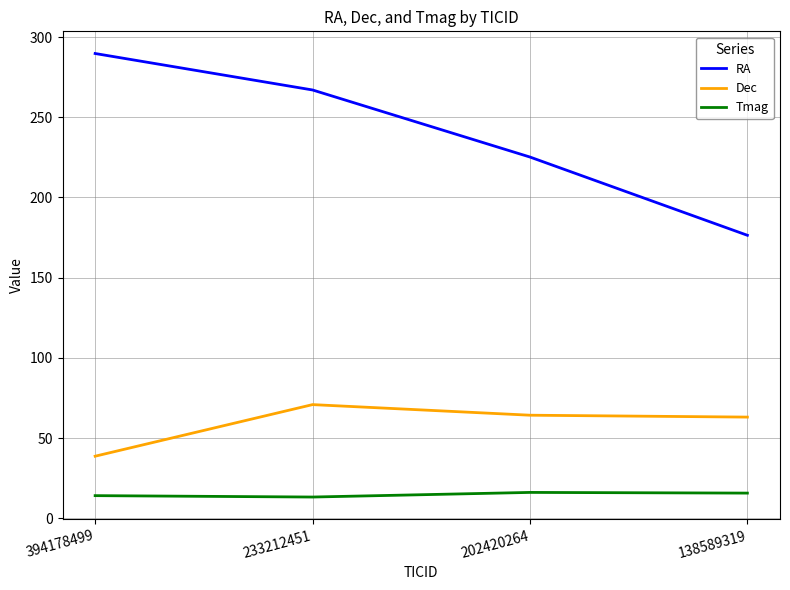

What is the total value across all series at 394178499?

342.6